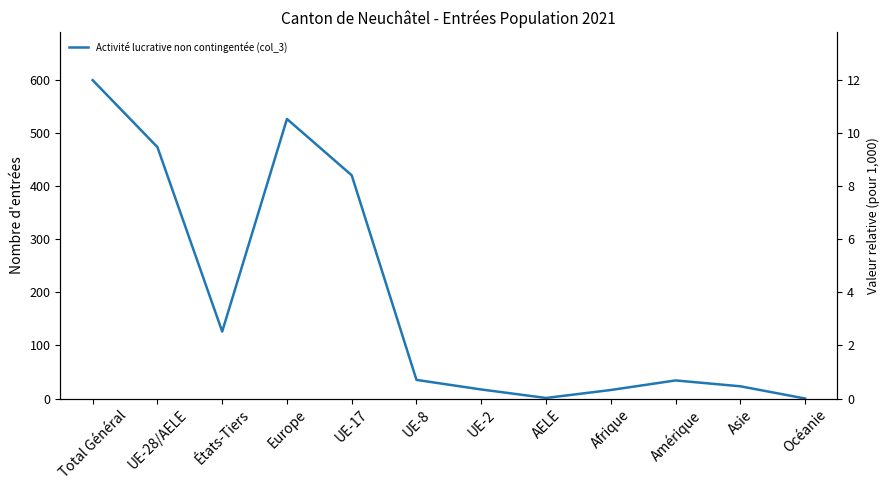

Rank the categories by value from highest to lowest.

Total Général, Europe, UE-28/AELE, UE-17, États-Tiers, UE-8, Amérique, Asie, UE-2, Afrique, AELE, Océanie